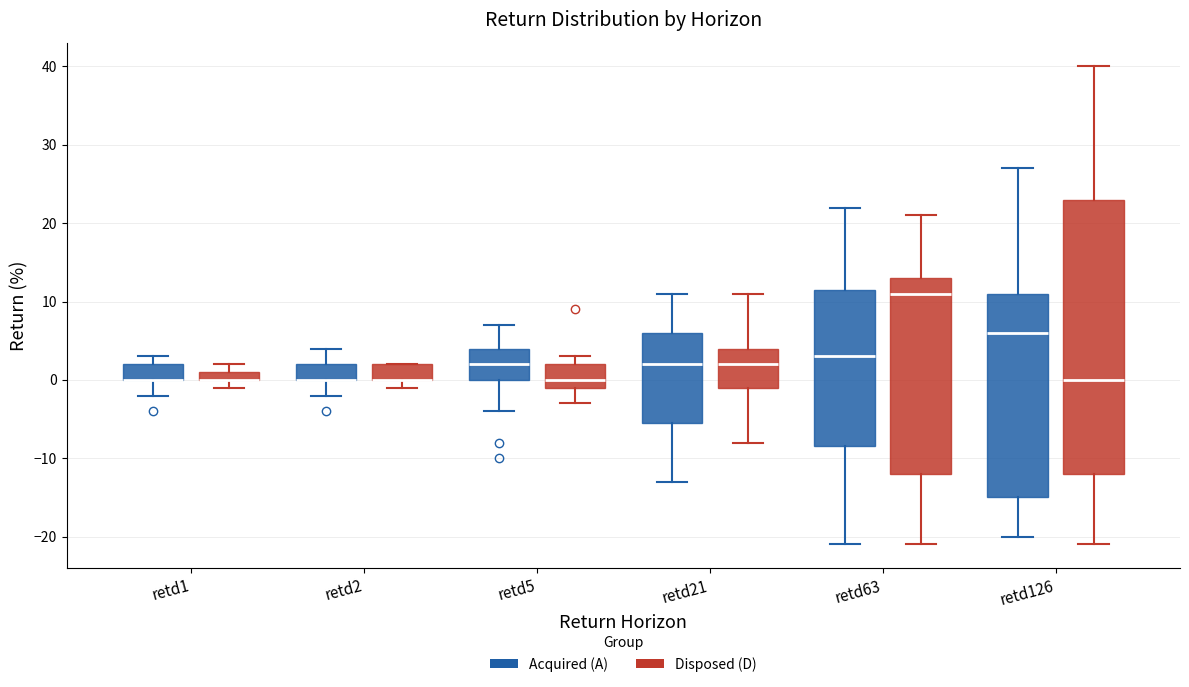

Which box is the tallest, from its lower edge to its upper edge?

retd126 (Disposed (D))